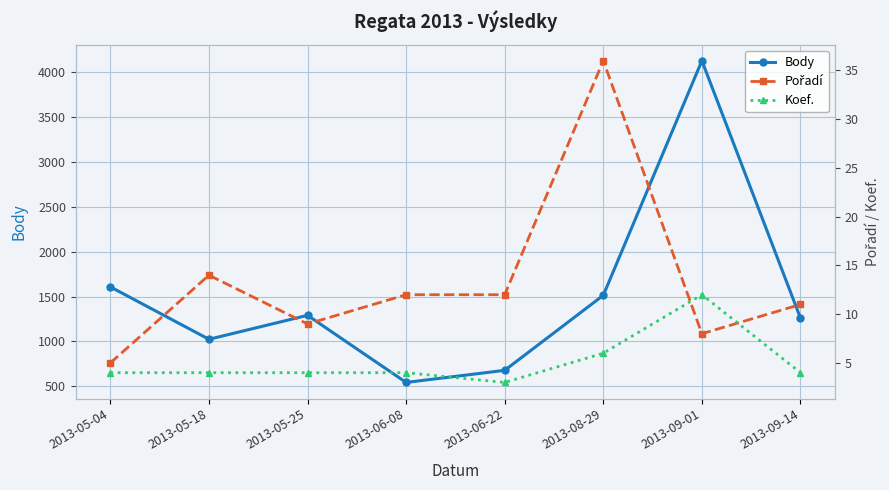

Is the value of Koef. at 2013-08-29 greater than the value of Body at 2013-09-14?

No